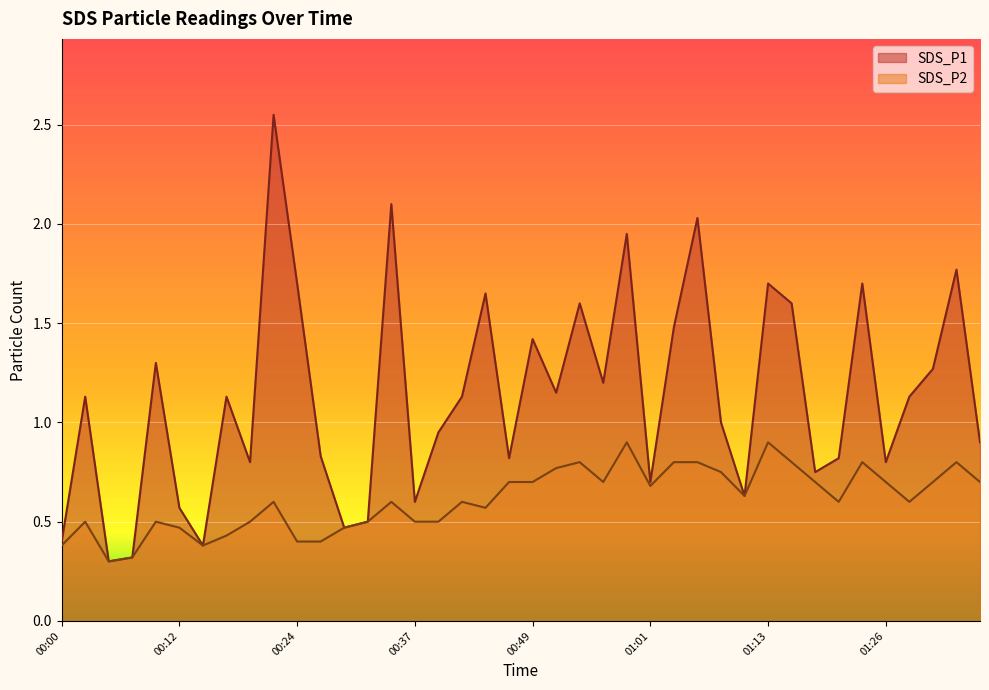

What is the average value of the SDS_P1 series?

1.1